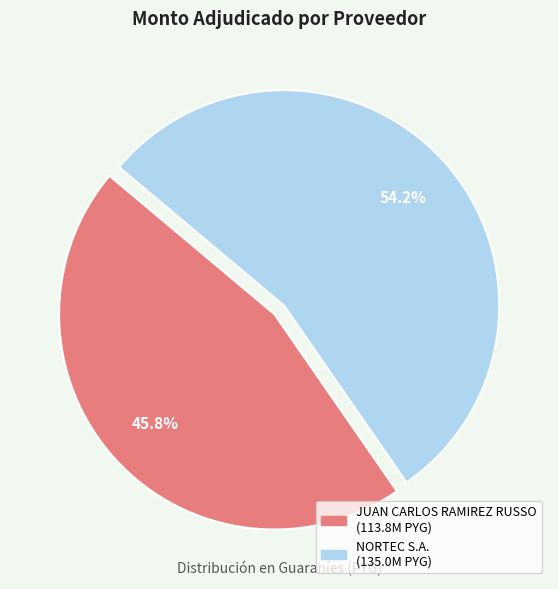

How many segments does this pie chart have?

2